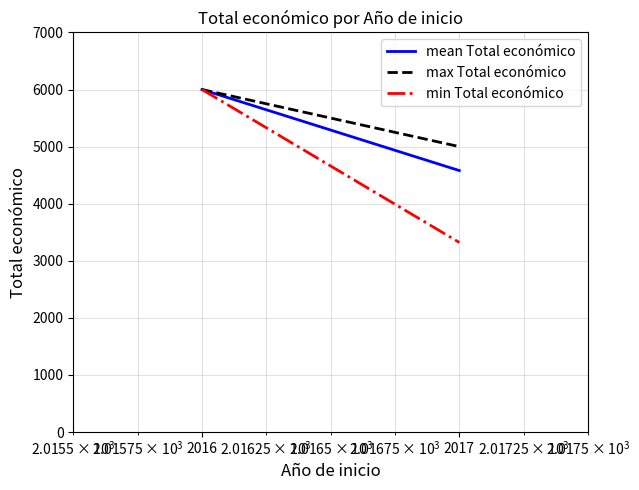

What is the highest value of the min Total económico series?

6000.0